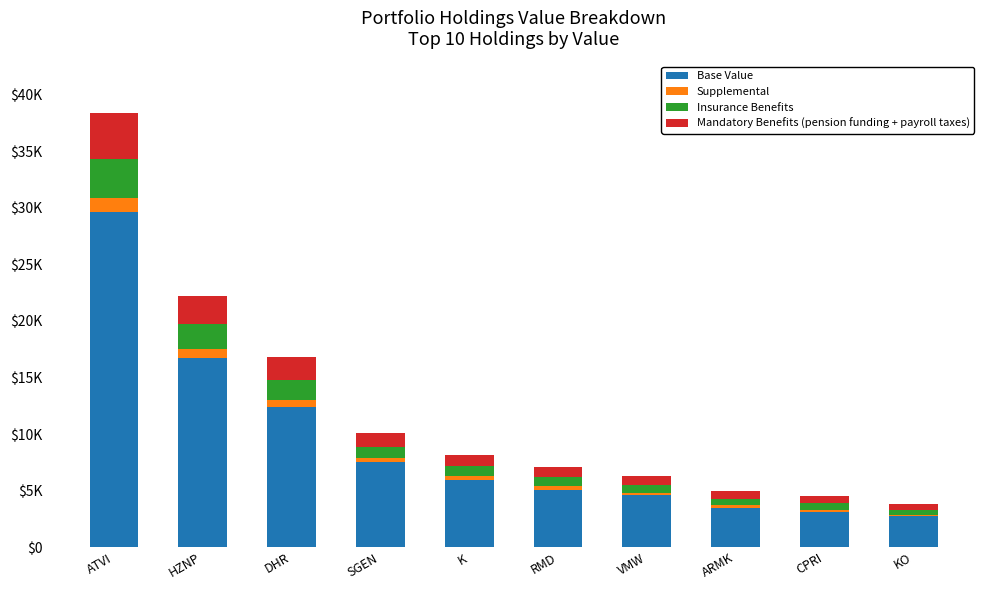

What is the total value across all series at VMW?

6322